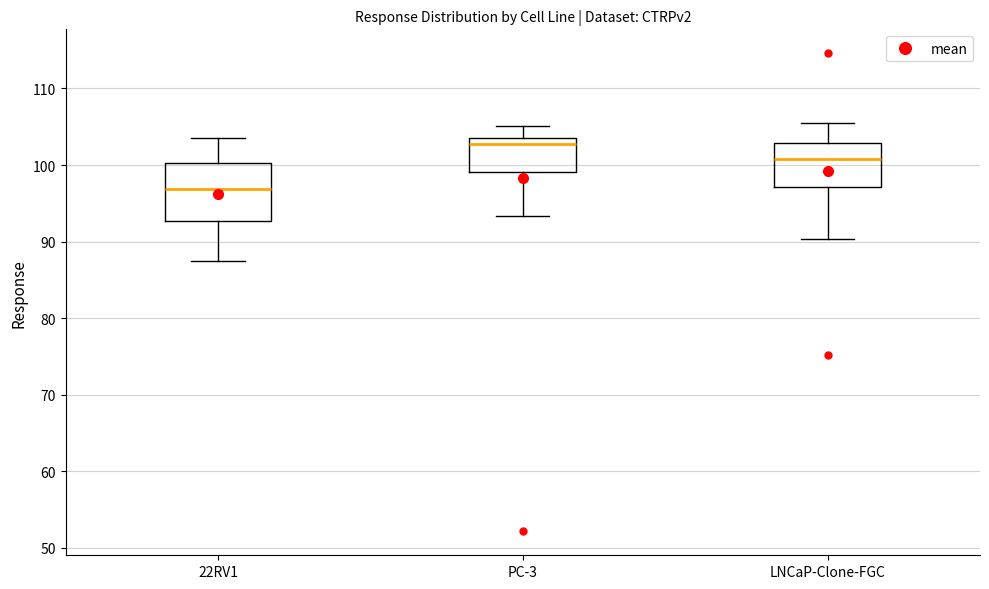

Reading left to right, read every box against the y-axis: the position of its median line, the range the box covers, and the ends of its whiskers. The values are not printed on the chart, so give them approximately, as read against the axis.

22RV1: median 97, box 93 to 100, whiskers 87 to 104
PC-3: median 103, box 99 to 104, whiskers 93 to 105
LNCaP-Clone-FGC: median 101, box 97 to 103, whiskers 90 to 106